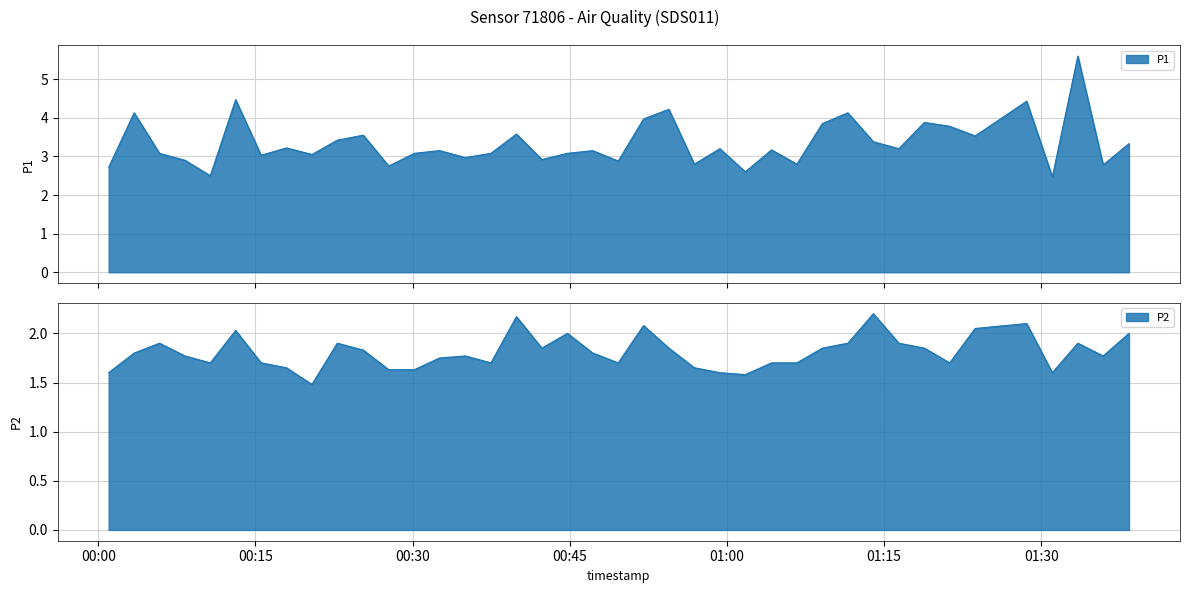

At which label is P1 closest to 4?

2023-11-19T00:52:03